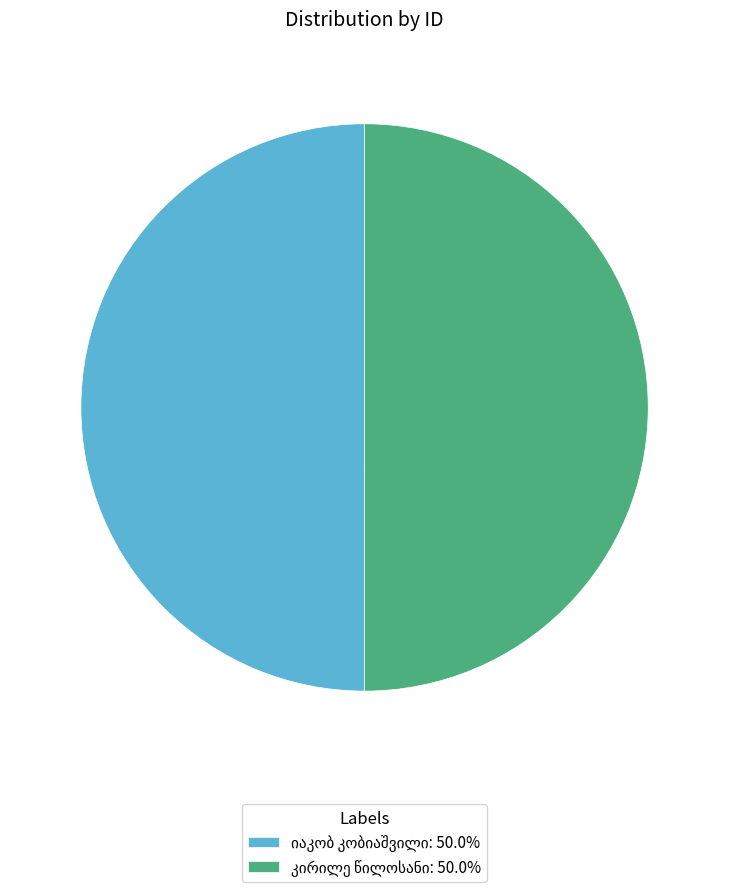

The კირილე წილოსანი slice represents 57% of the pie. True or false?

False